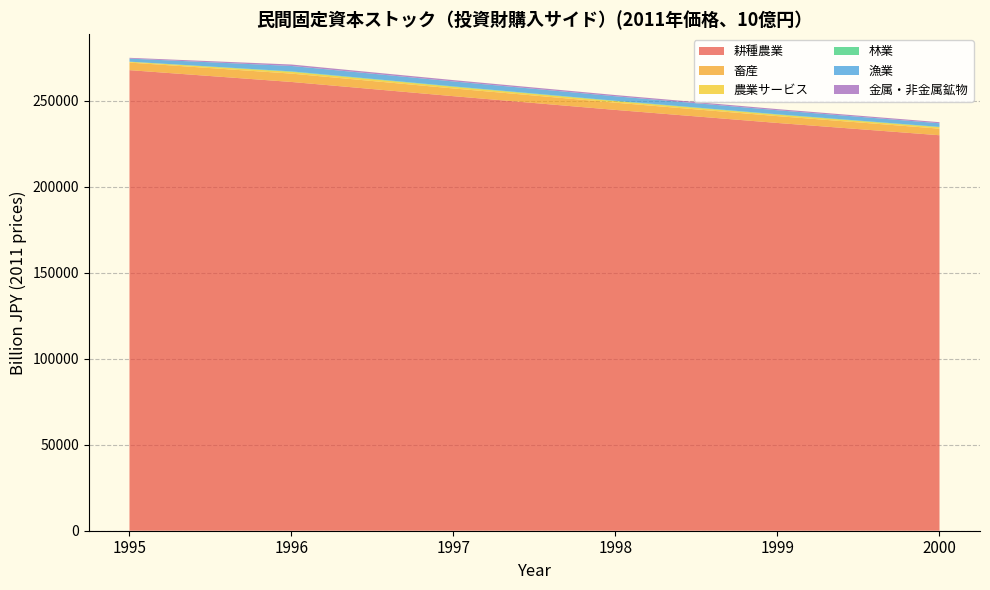

Reading left to right, extract all data points from this chart.

耕種農業: 1995=267829.7	1996=260961.0	1997=252690.5	1998=244706.3	1999=237115.8	2000=229980.4
畜産: 1995=4399.6	1996=4855.0	1997=4497.3	1998=4197.8	1999=3976.3	2000=3826.1
農業サービス: 1995=452.2	1996=1048.1	1997=968.6	1998=904.2	1999=855.7	2000=834.3
林業: 1995=91.1	1996=250.7	1997=237.0	1998=223.8	1999=214.7	2000=209.1
漁業: 1995=1774.9	1996=3147.8	1997=2866.1	1998=2600.2	1999=2343.4	2000=2094.3
金属・非金属鉱物: 1995=459.5	1996=845.5	1997=775.4	1998=713.5	1999=665.4	2000=631.8